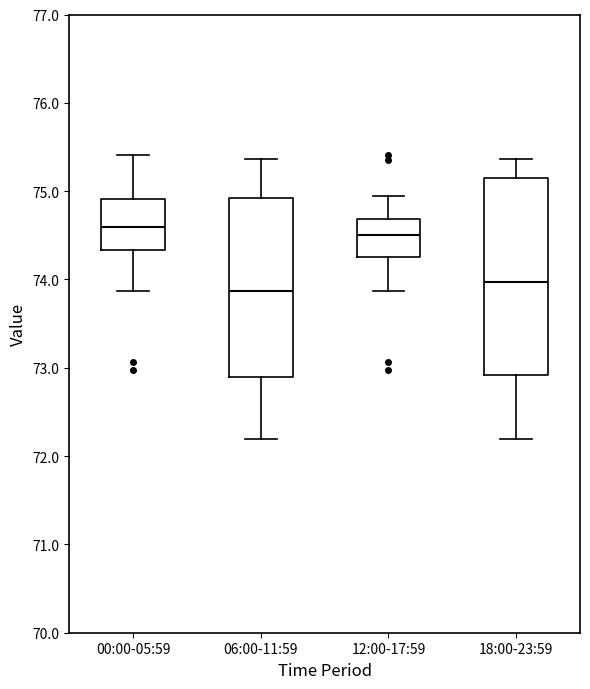

Where does the median line of the box for 12:00-17:59 sit on the y-axis? The values are not printed on the chart, so give them approximately, as read against the axis.

74.5